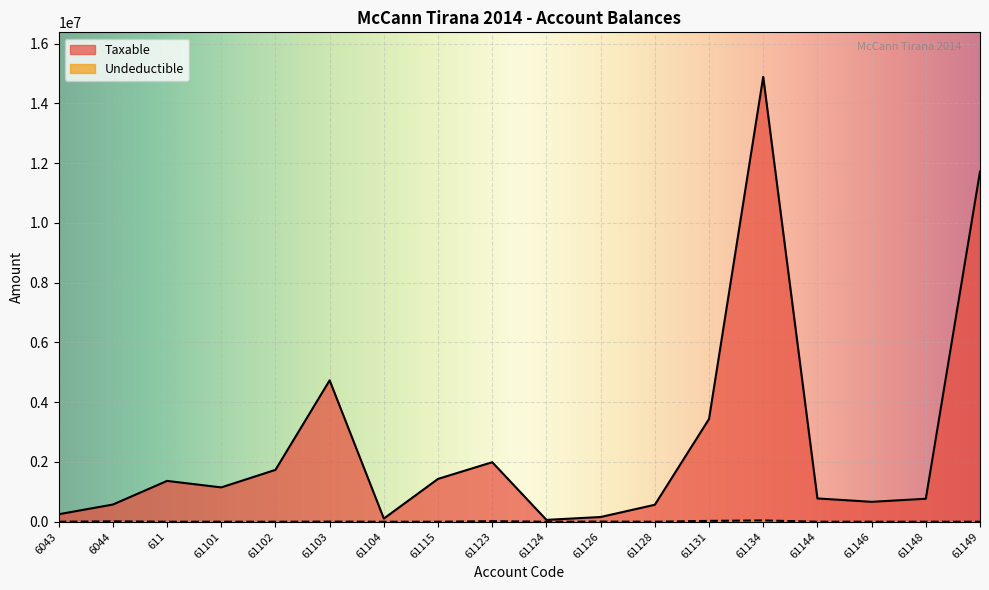

What is the value of the Taxable point at the 2nd from the left?

575296.9